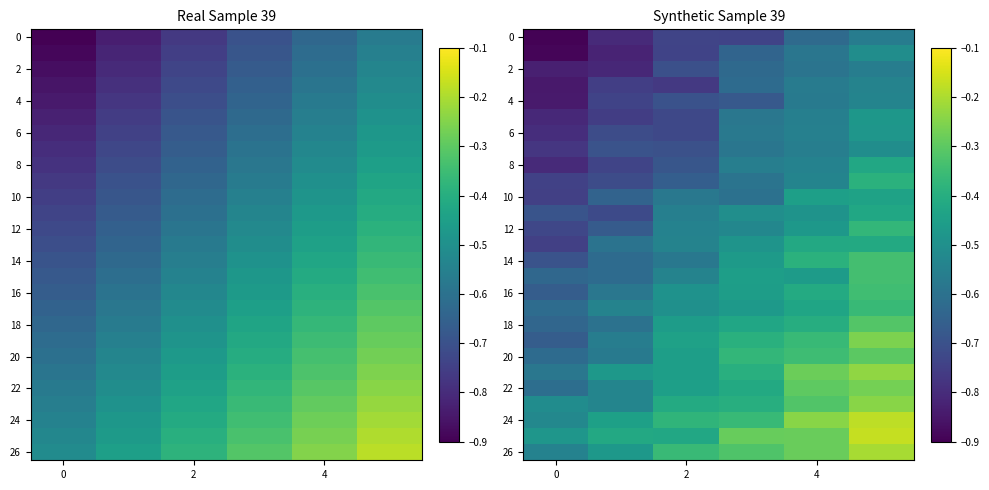

True or false: row_8 has a value of -0.6 at 3.

True